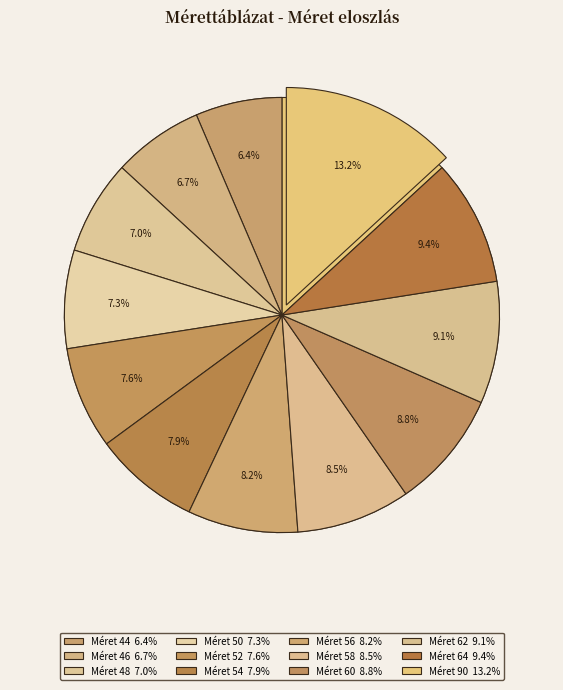

Does any single category account for the majority?

No